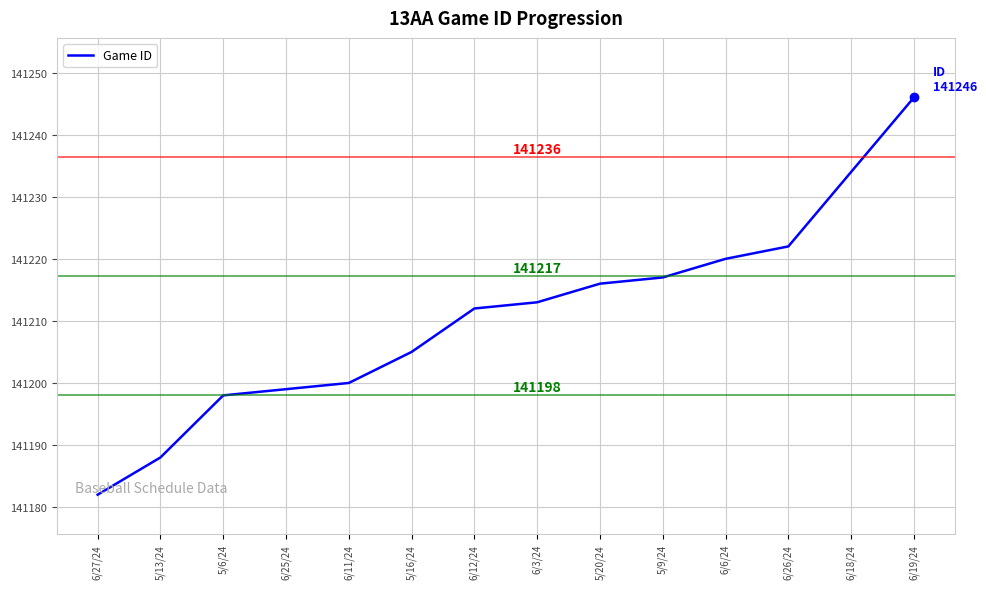

Which label corresponds to the smallest value in the chart?

6/27/24